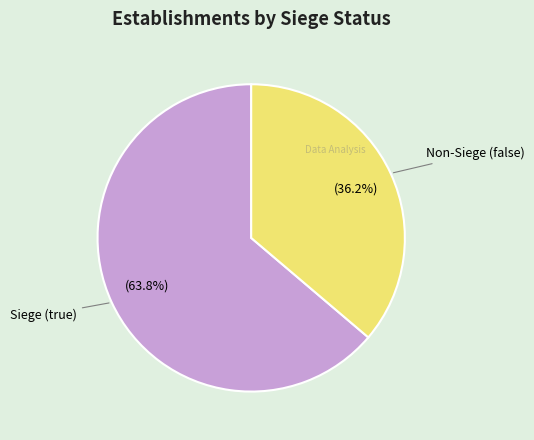

Is there any slice that represents more than half of the pie?

Yes